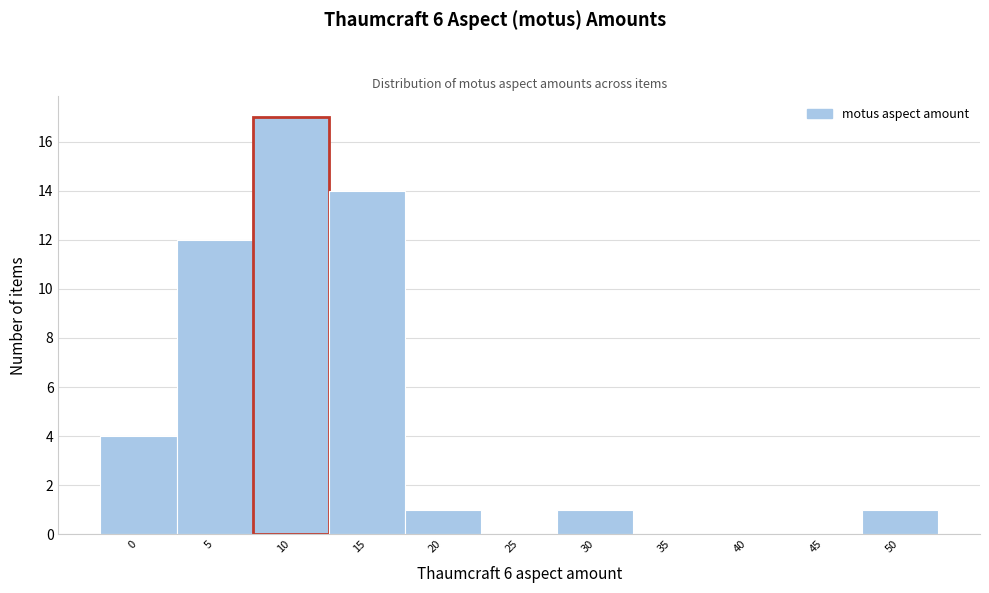

Reading right to left, transcribe all the data shown in this chart.

50=1	45=0	40=0	35=0	30=1	25=0	20=1	15=14	10=17	5=12	0=4